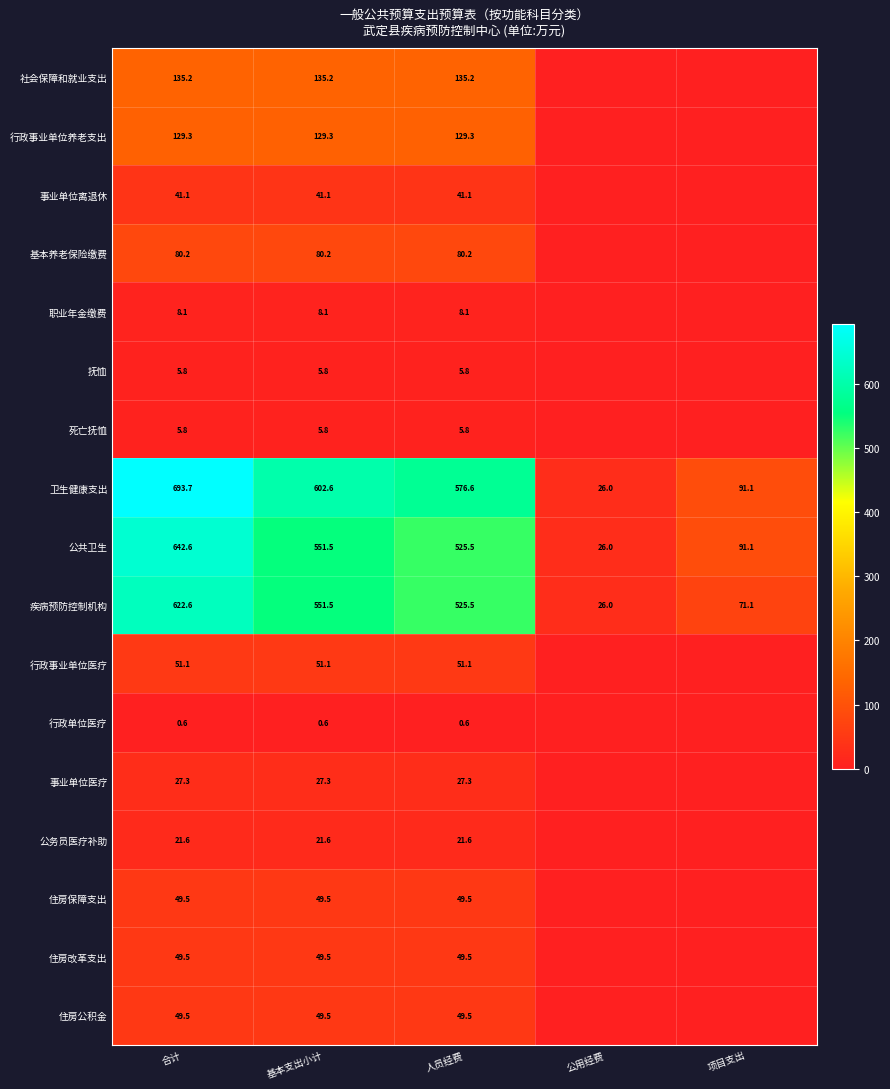

At which label is 疾病预防控制机构 closest to 324?

人员经费